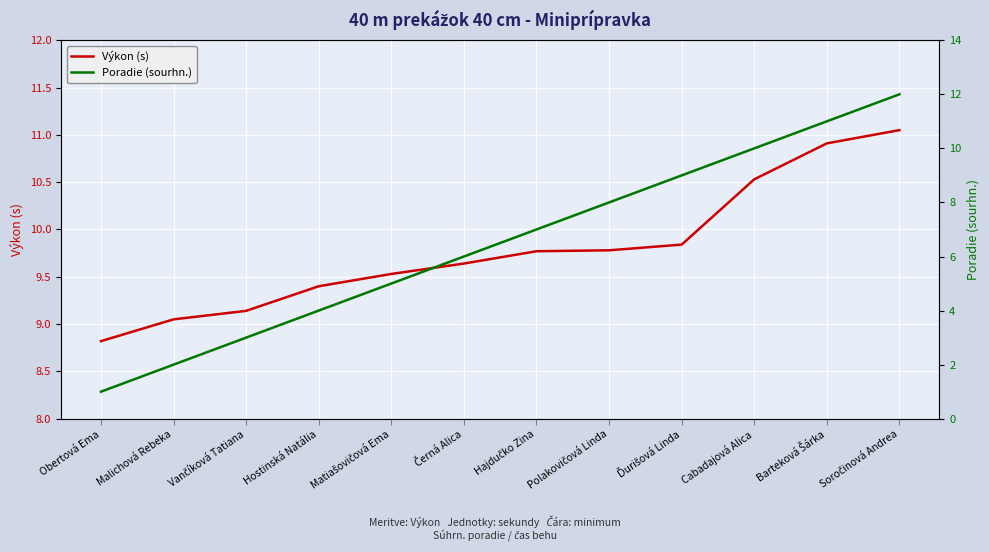

What is the greatest value displayed?

12.0